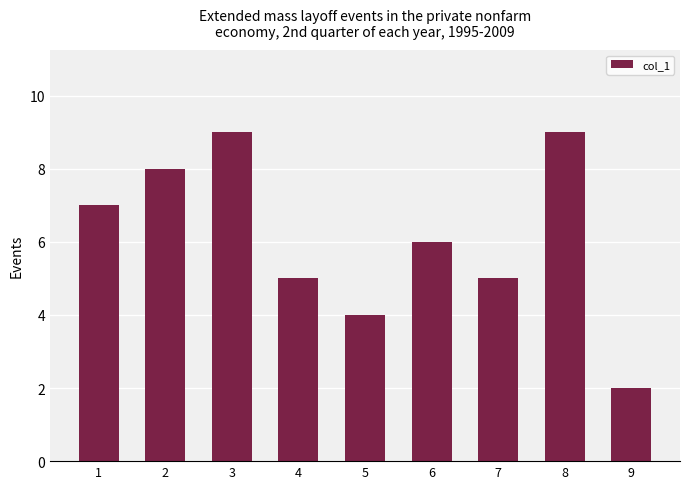

Reading left to right, extract all data points from this chart.

7	8	9	5	4	6	5	9	2